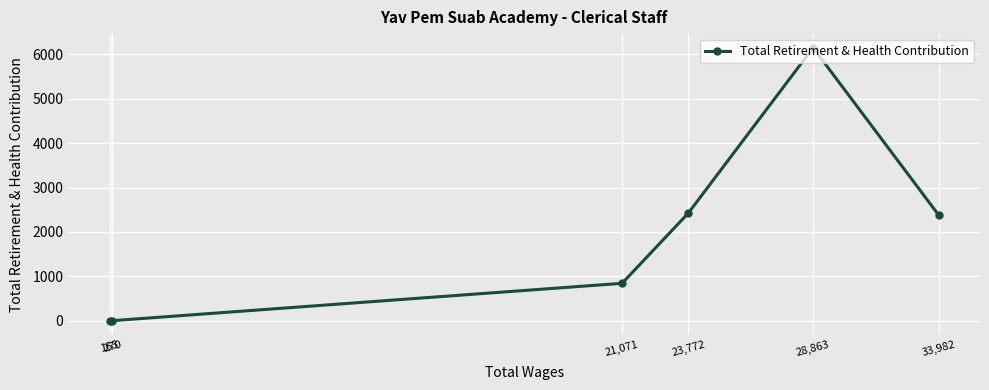

What is the difference between the maximum and minimum values?

6151